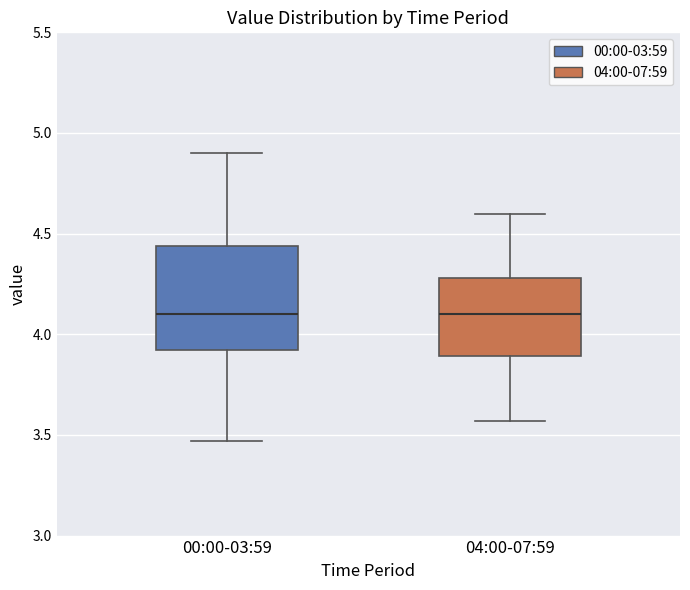

Reading left to right, read every box against the y-axis: the position of its median line, the range the box covers, and the ends of its whiskers. The values are not printed on the chart, so give them approximately, as read against the axis.

00:00-03:59: median 4.10, box 3.90 to 4.45, whiskers 3.45 to 4.90
04:00-07:59: median 4.10, box 3.90 to 4.30, whiskers 3.55 to 4.60